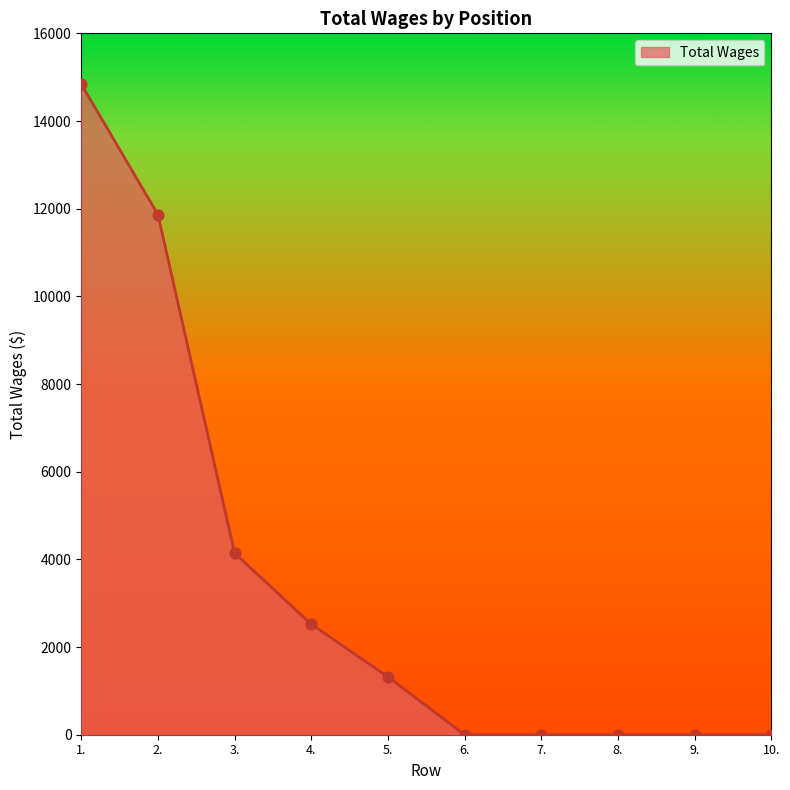

Between 1. and 10., which is larger?

1.